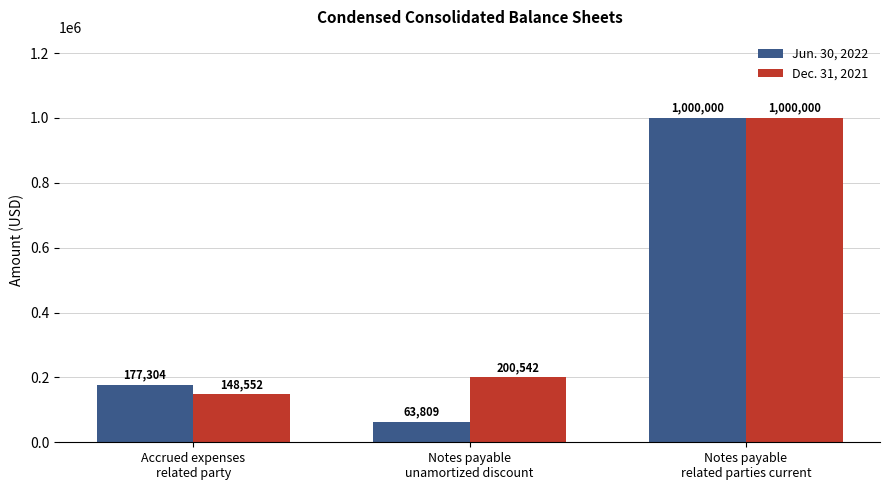

Which series has the largest range (max minus min)?

Jun. 30, 2022